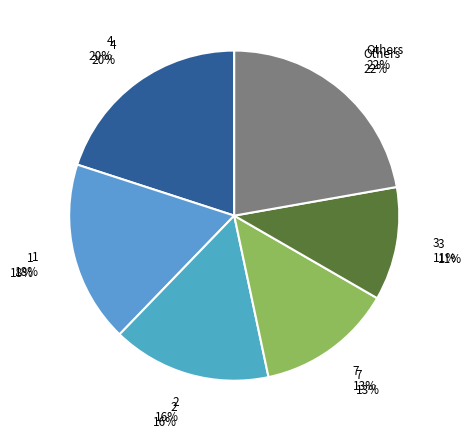

Do 7 and 4 together represent more than half of the pie?

No